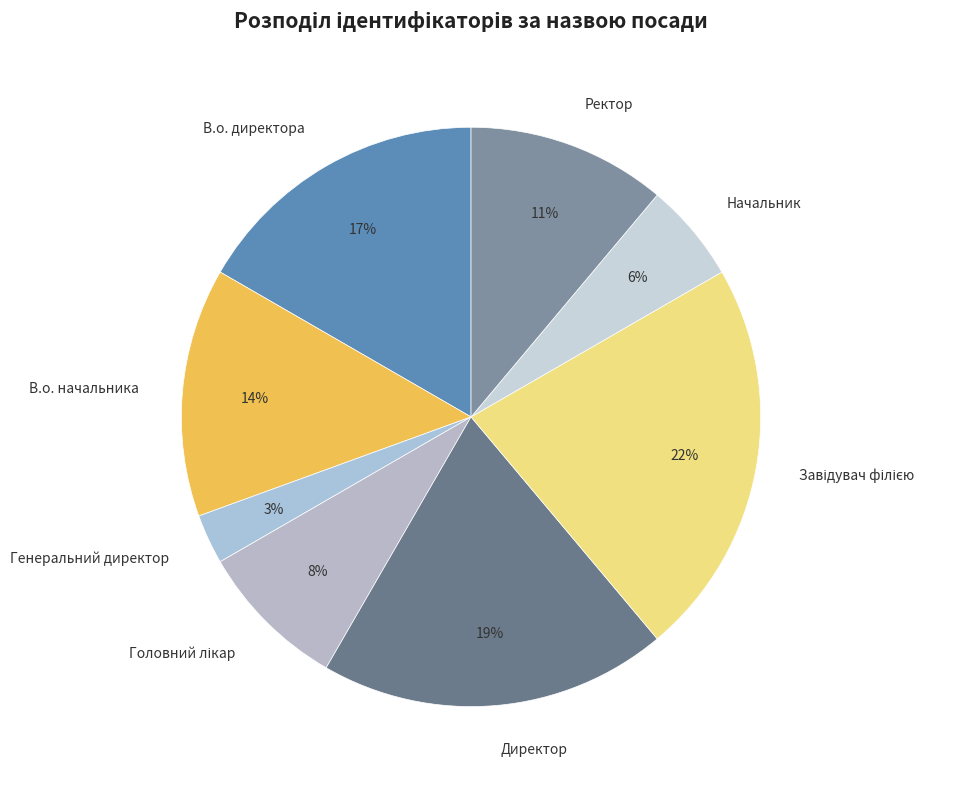

How many slices are in this pie chart?

8